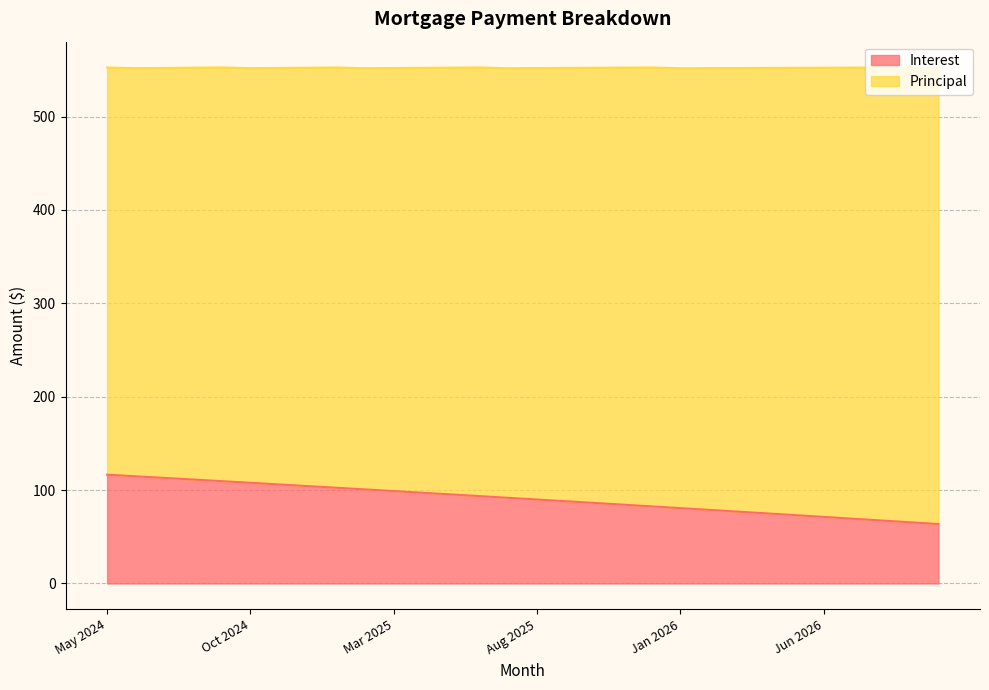

How many lines are shown in the chart?

2